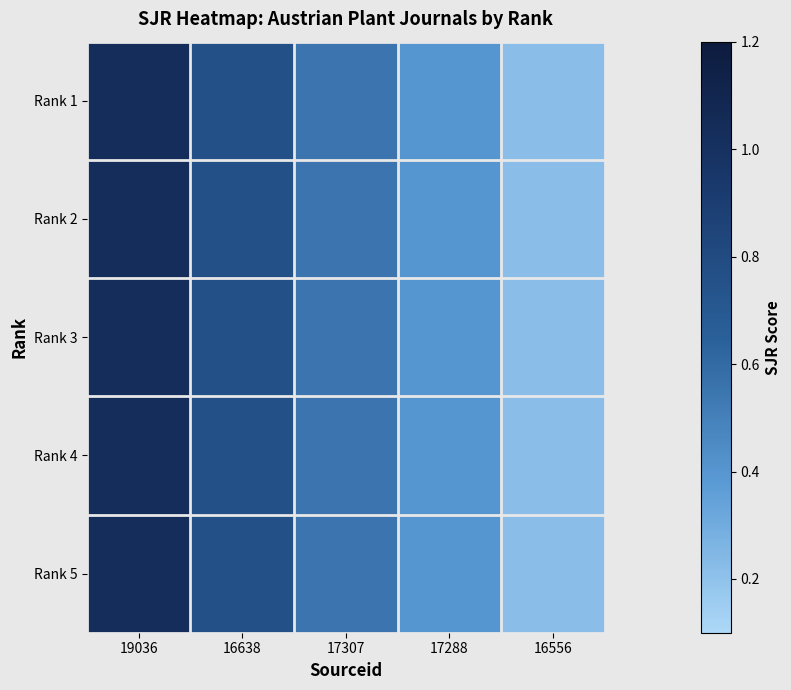

Between 17307 and 16638, which is larger?

16638